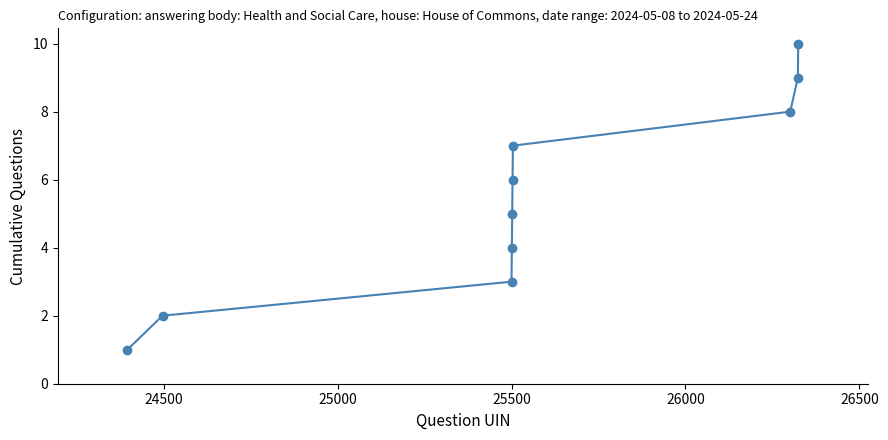

What is the maximum value shown in the chart?

10